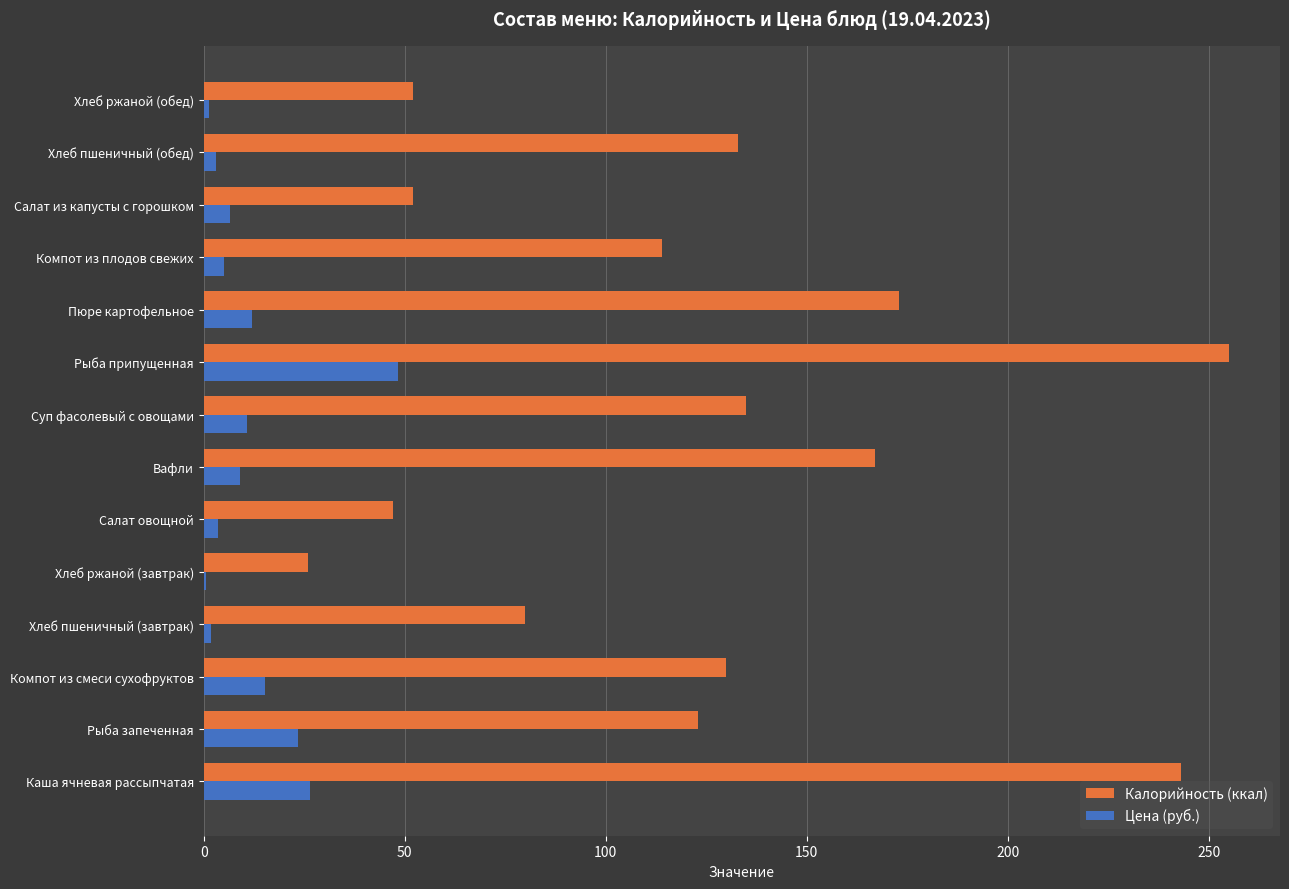

The value of Калорийность (ккал) at Рыба запеченная is 123.0. True or false?

True